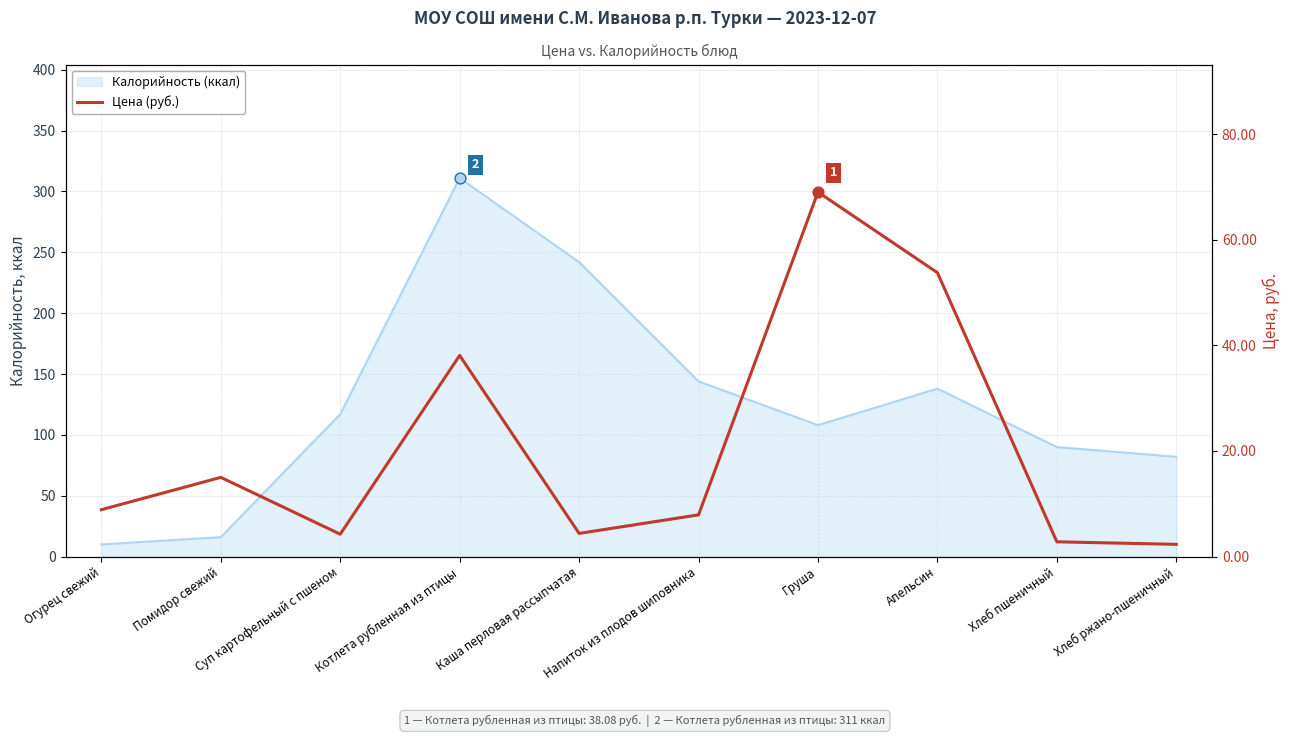

What is the change in value from Помидор свежий to Хлеб пшеничный?

-12.2